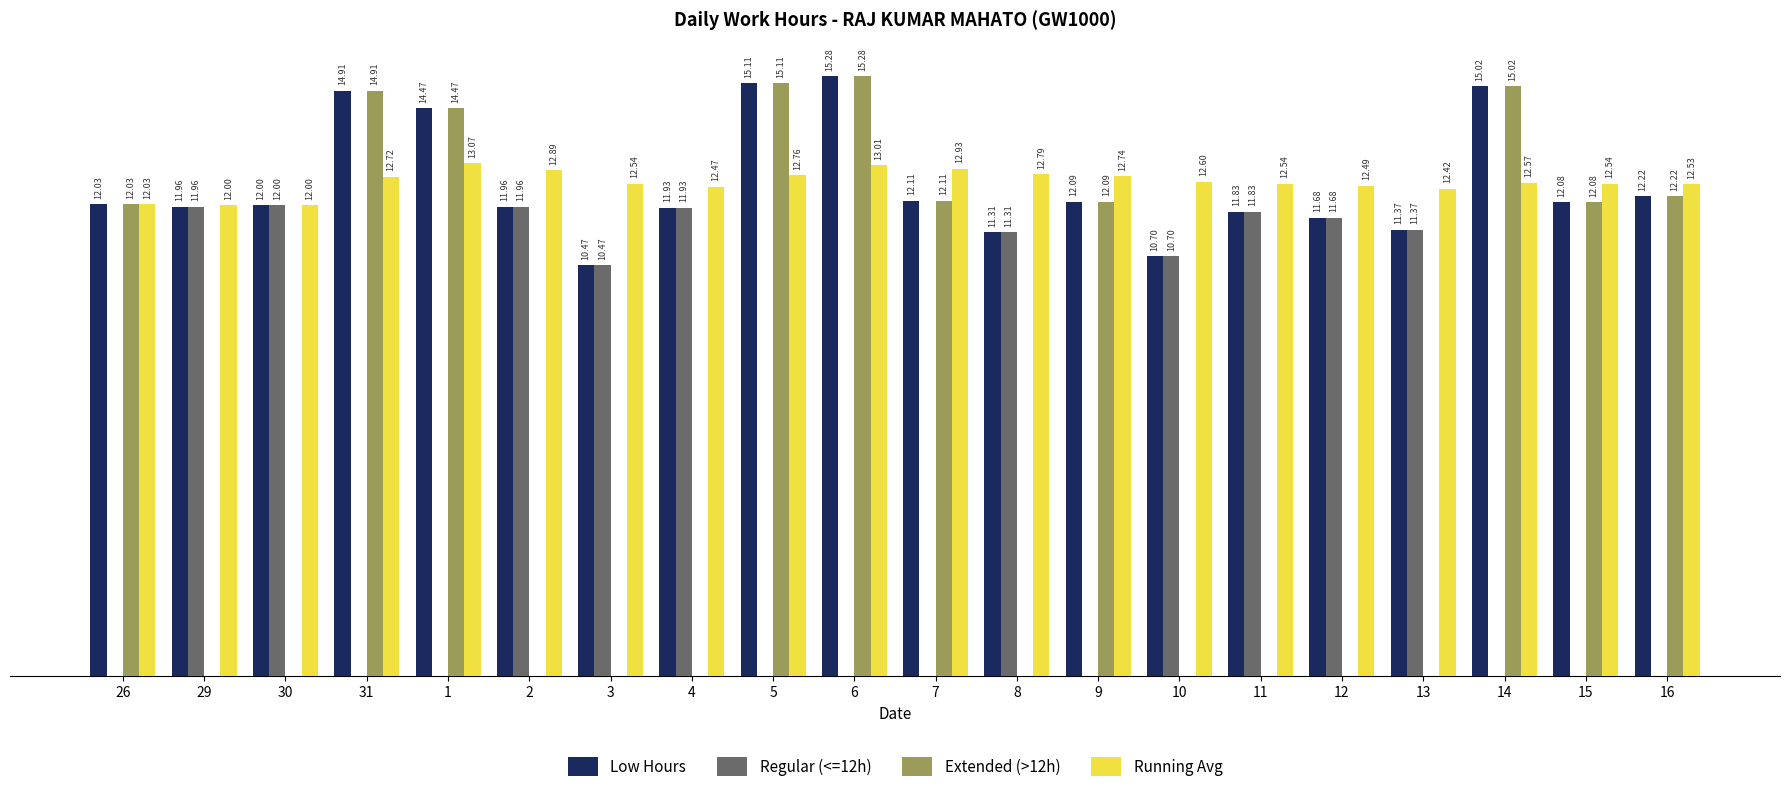

Between 30 and 11, which series saw the biggest shift?

Running Avg